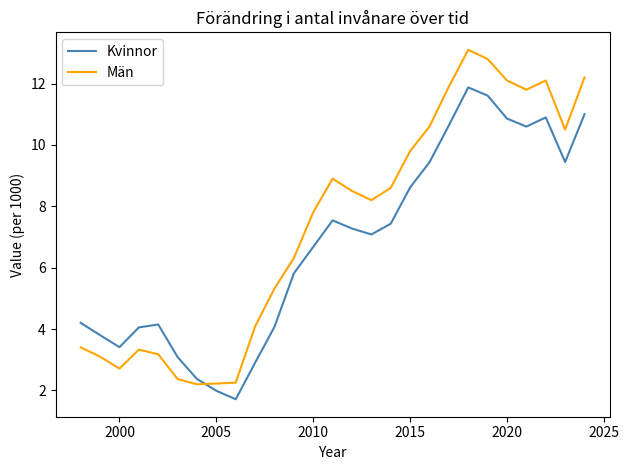

Which series has the largest total across all categories?

Män